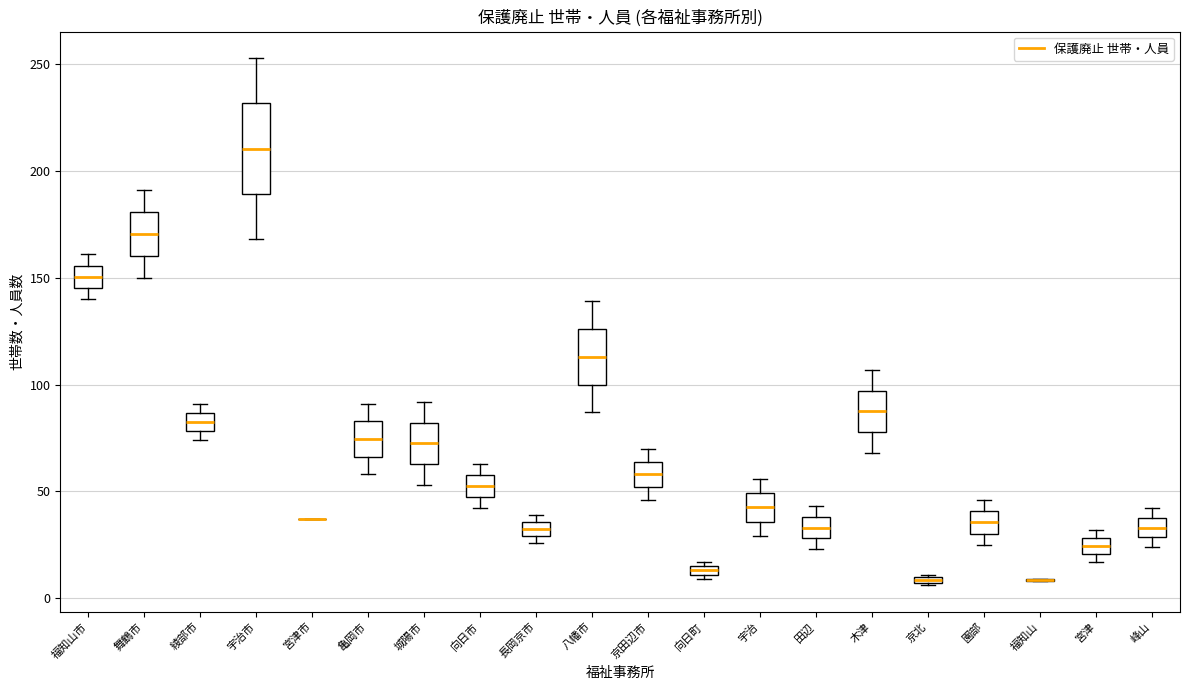

Where is the upper edge of the box for 宇治 on the y-axis? The values are not printed on the chart, so give them approximately, as read against the axis.

50